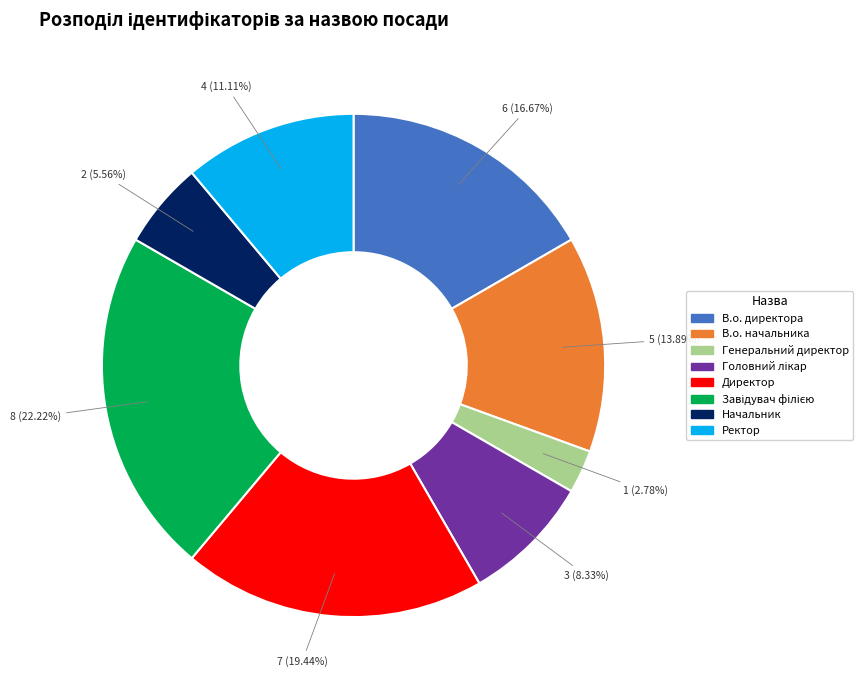

Which has a higher value, Начальник or Ректор?

Ректор